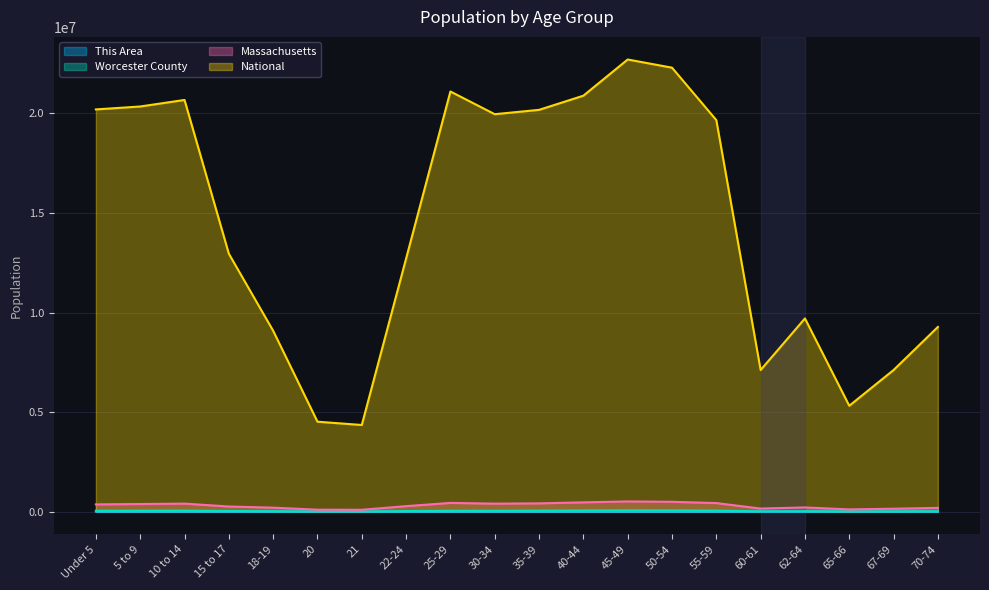

The value of National at 65-66 is 5319902. True or false?

True